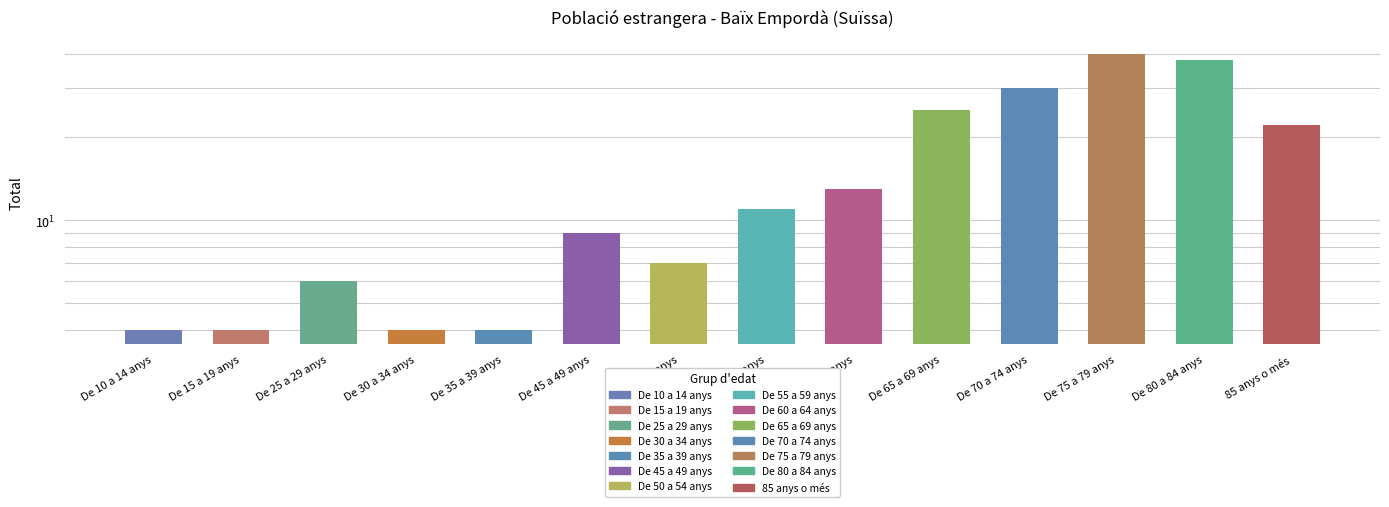

The value at De 55 a 59 anys is 11. True or false?

True